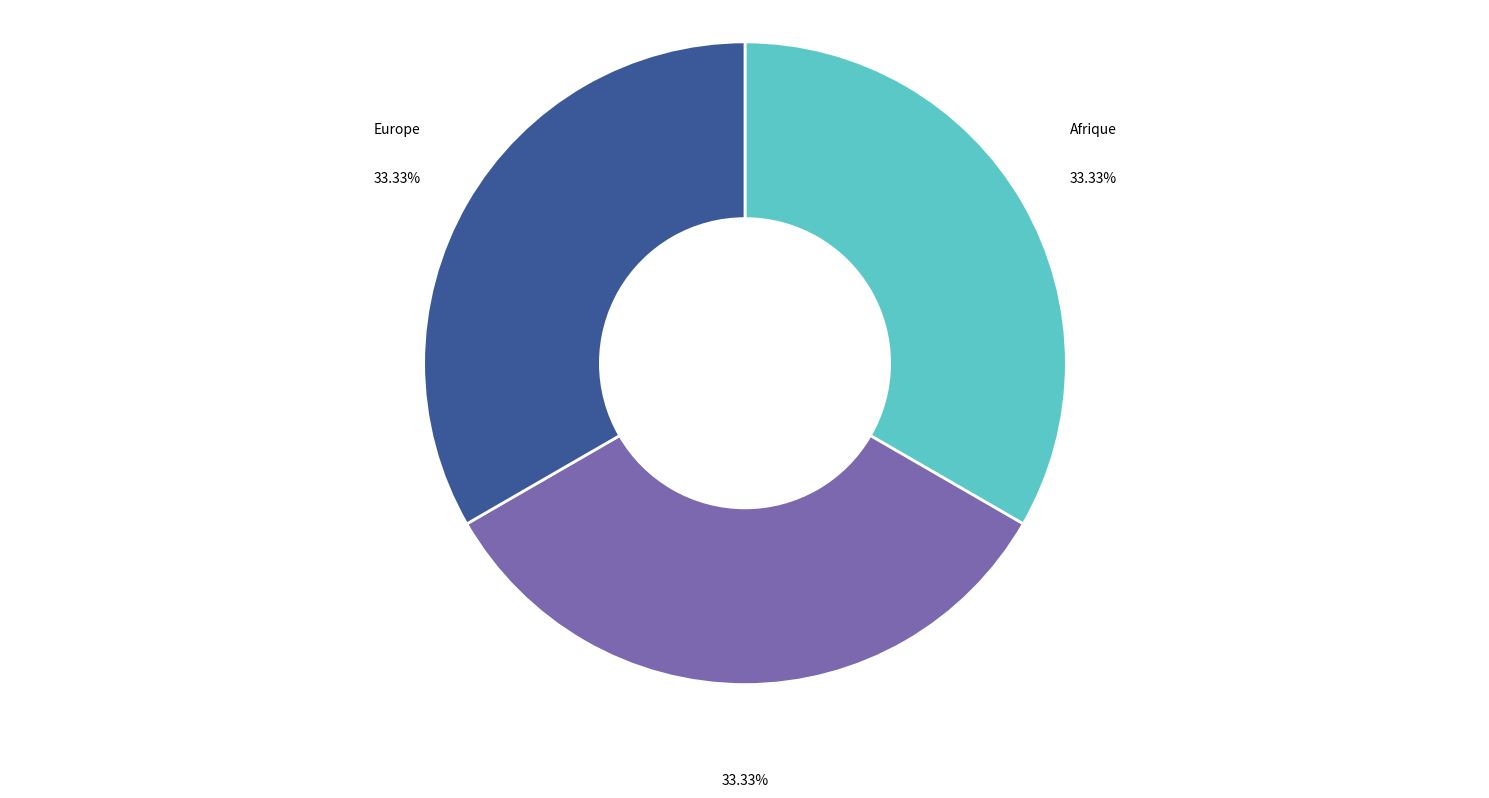

Is there a majority slice in this chart?

No